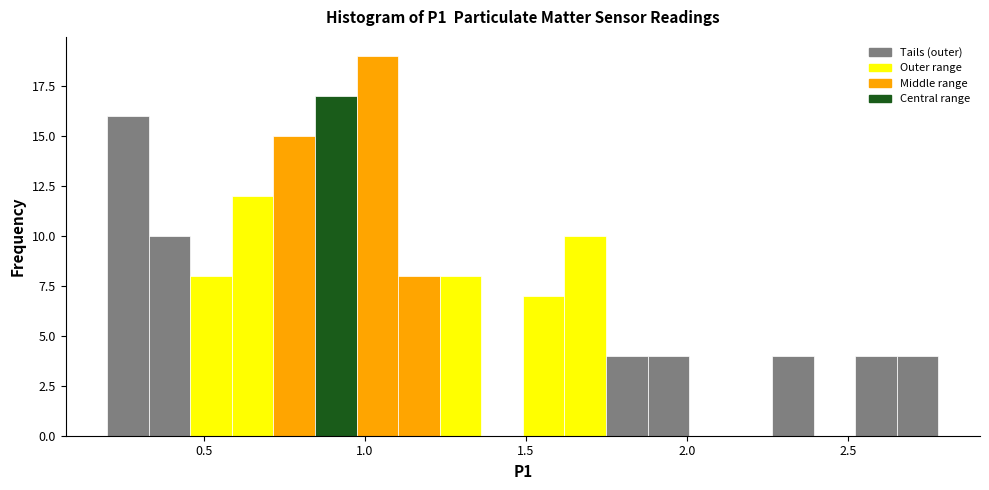

Around what value on the x-axis is the tallest bar? Give the approximate position of its centre, as read against the axis.

1.05